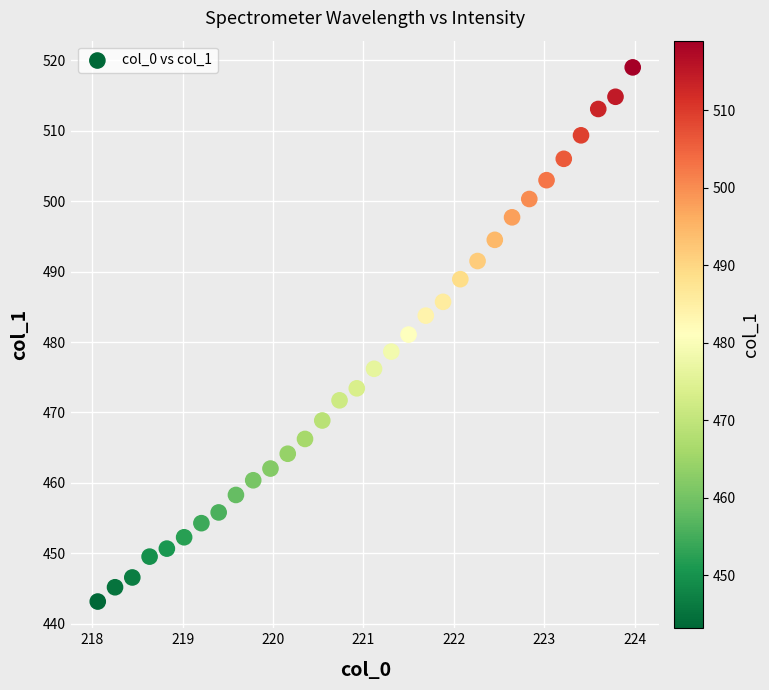

What is the range of Y values (max minus min)?

75.9